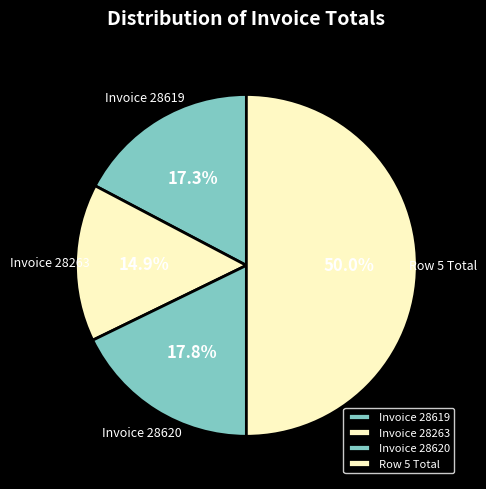

Which slice is the smallest?

Invoice 28263